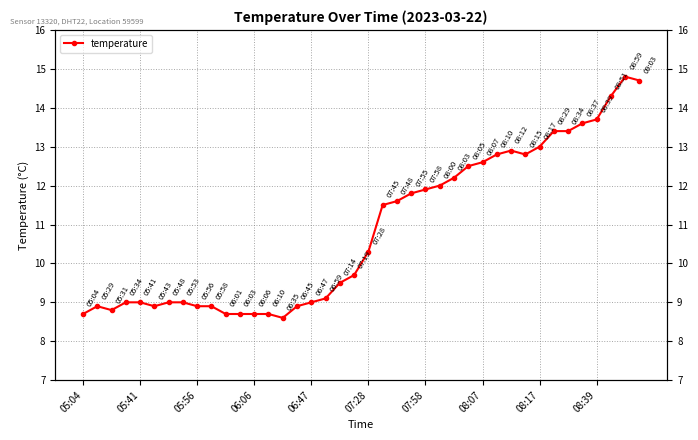

What is the difference between the maximum and minimum values?

6.2